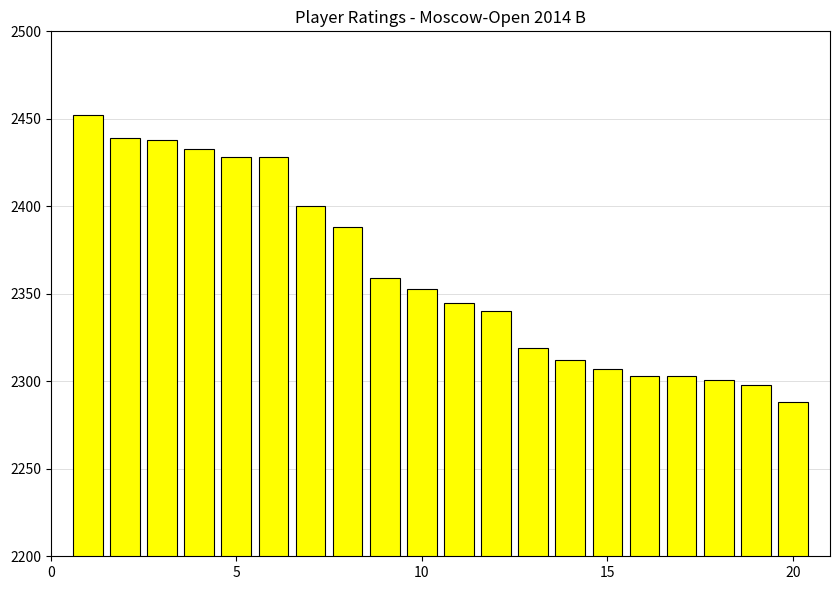

How many distinct data groups are displayed?

1